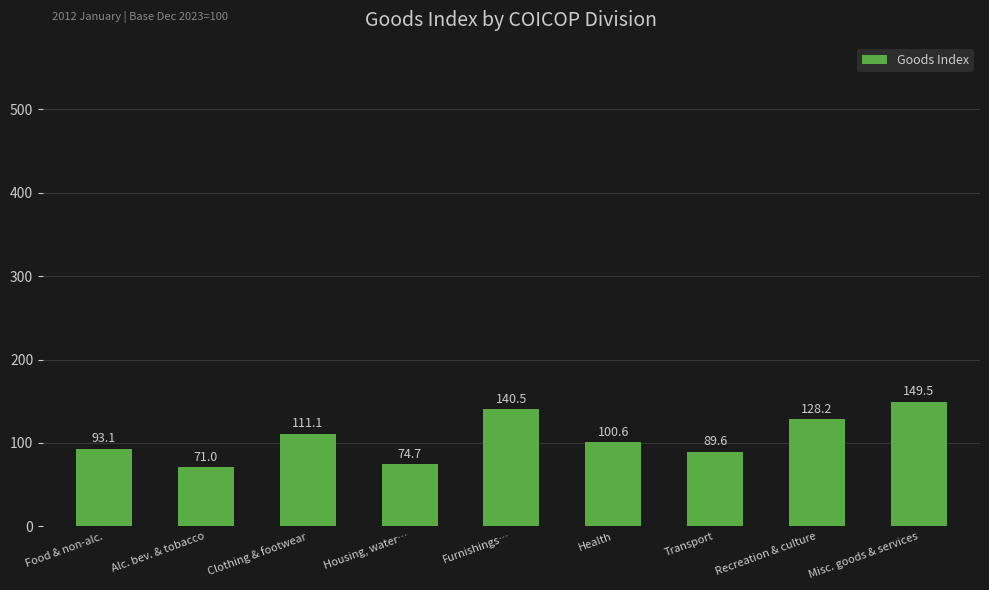

The value at Housing, water… is 108.9. True or false?

False